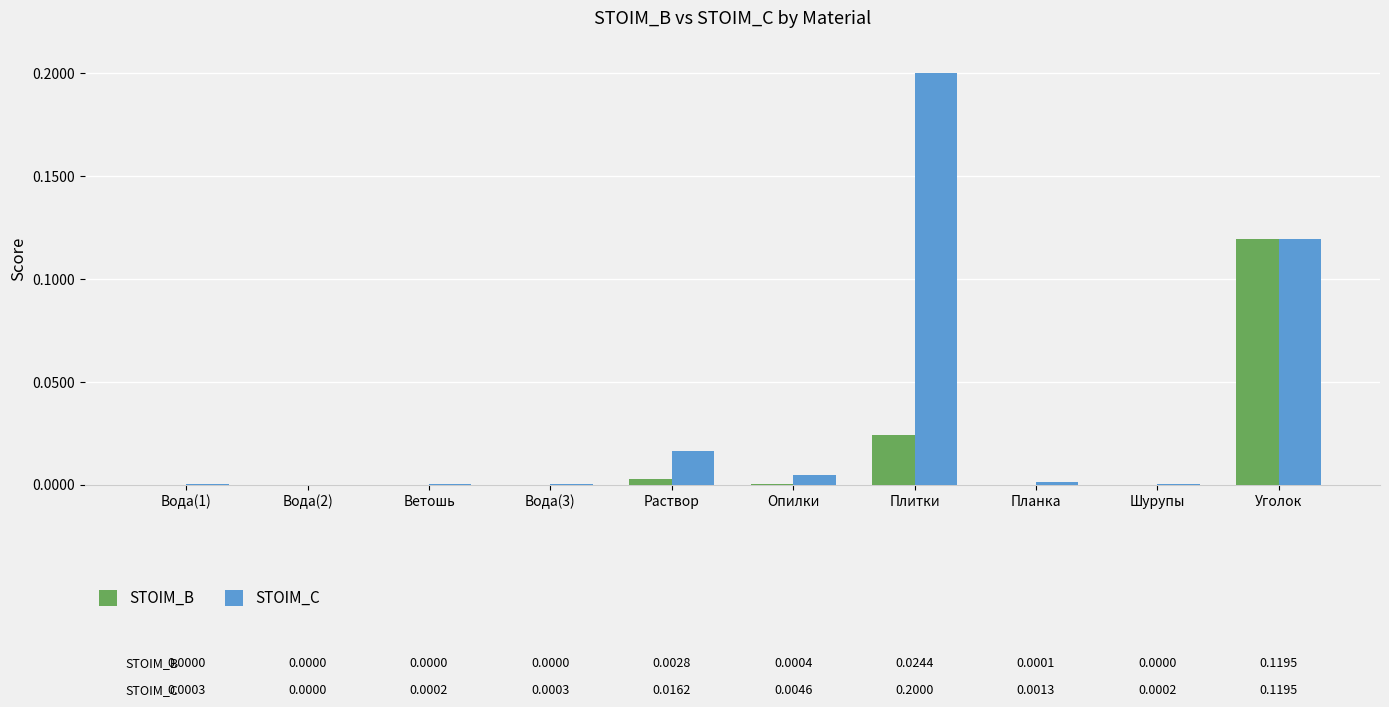

What is the sum of all STOIM_C values?

0.3